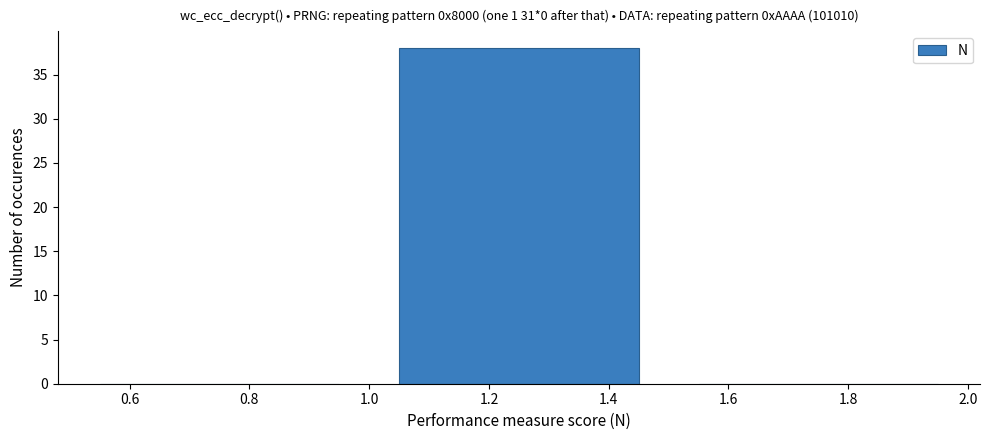

Reading left to right, list every bar in this chart as the range it spans on the x-axis followed by its height. The values are not printed on the chart, so give them approximately, as read against the axis.

0.5 to 1.0: 0
1.0 to 1.5: 38
1.5 to 2.0: 0